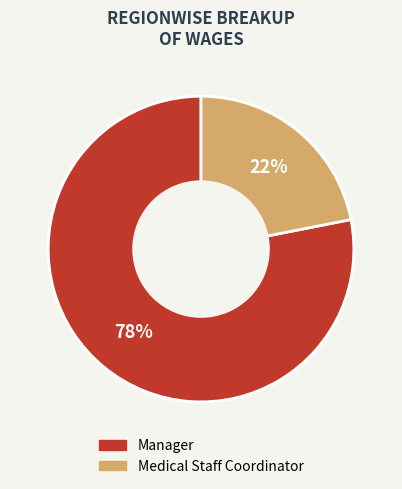

Do Medical Staff Coordinator and Manager together represent more than half of the pie?

Yes